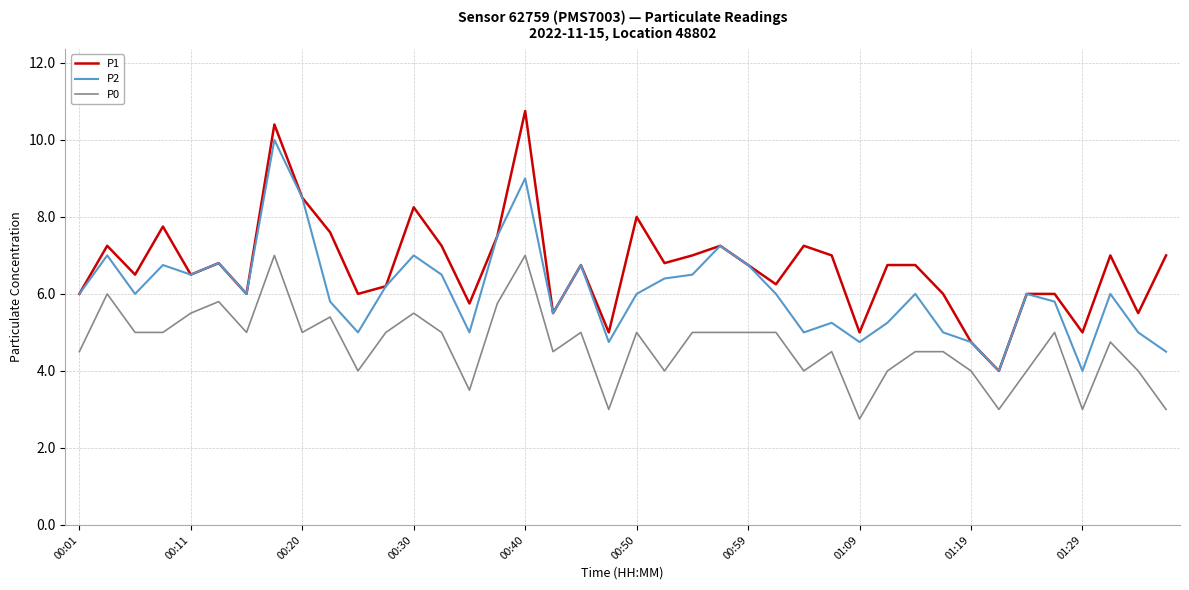

What is the greatest value displayed?

10.8